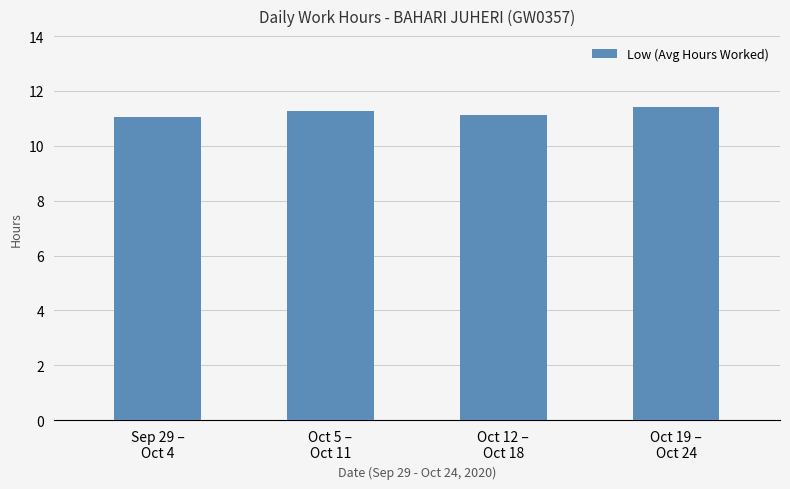

What is the sum of all values?

44.9